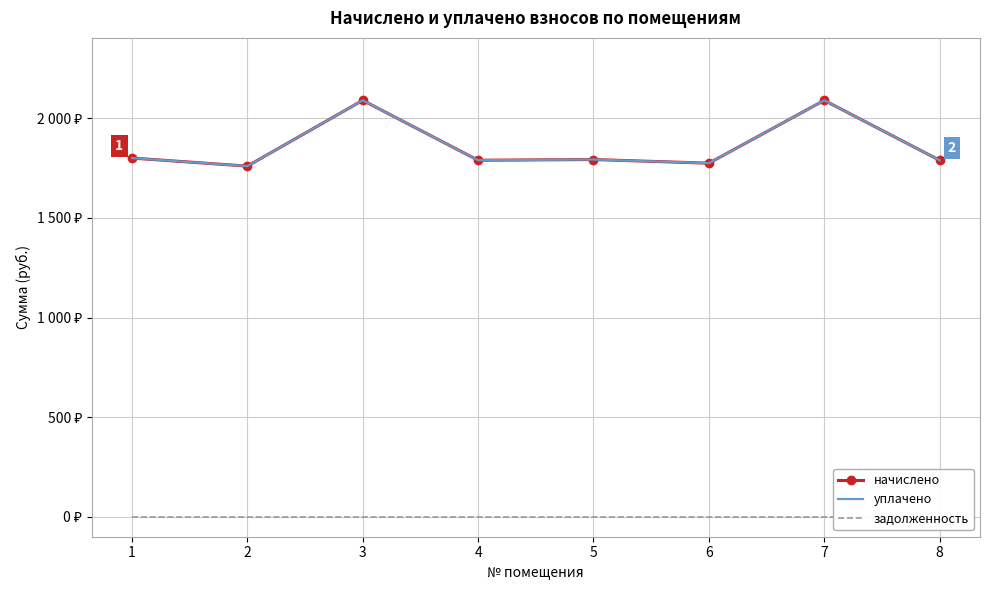

What is the difference between the second highest and second lowest values in the уплачено series?

315.3